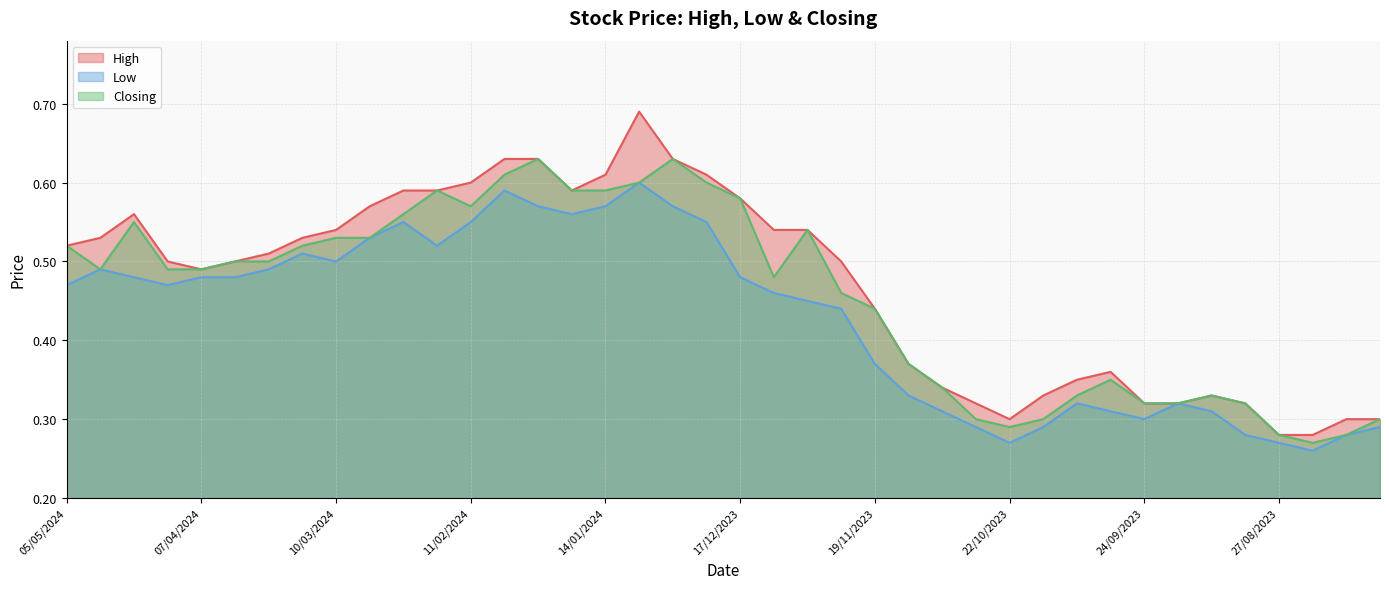

Where is Low nearest to the value 0?

20/08/2023